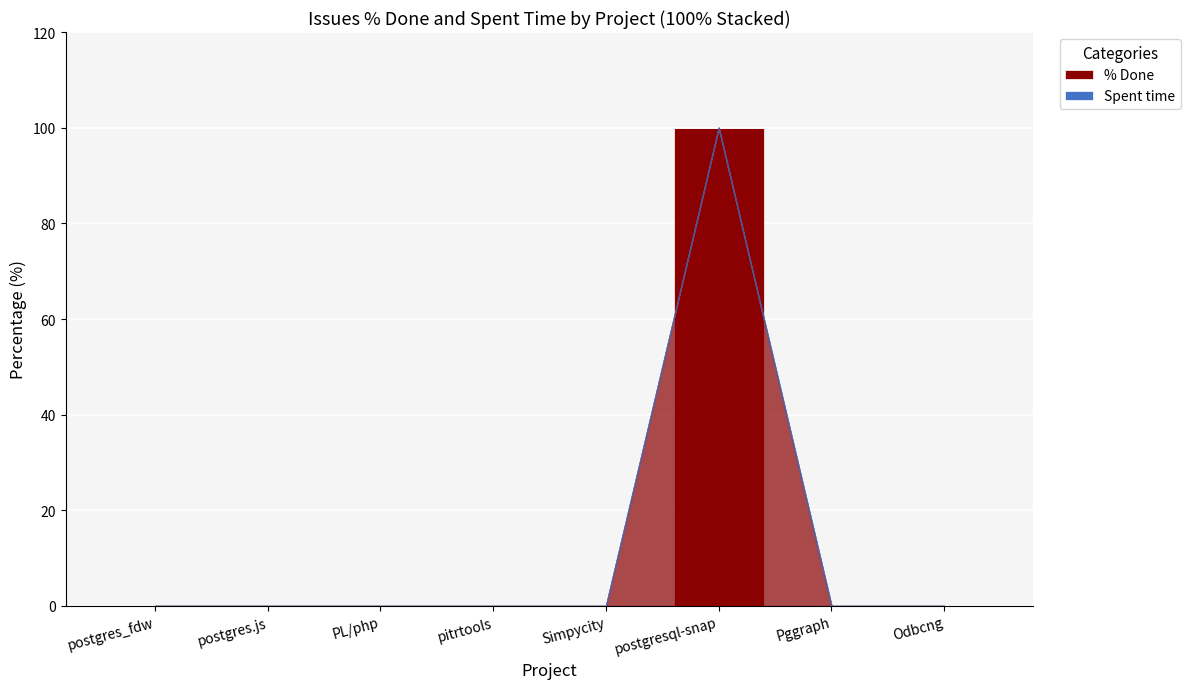

What is the change in value from Simpycity to postgresql-snap?

+100